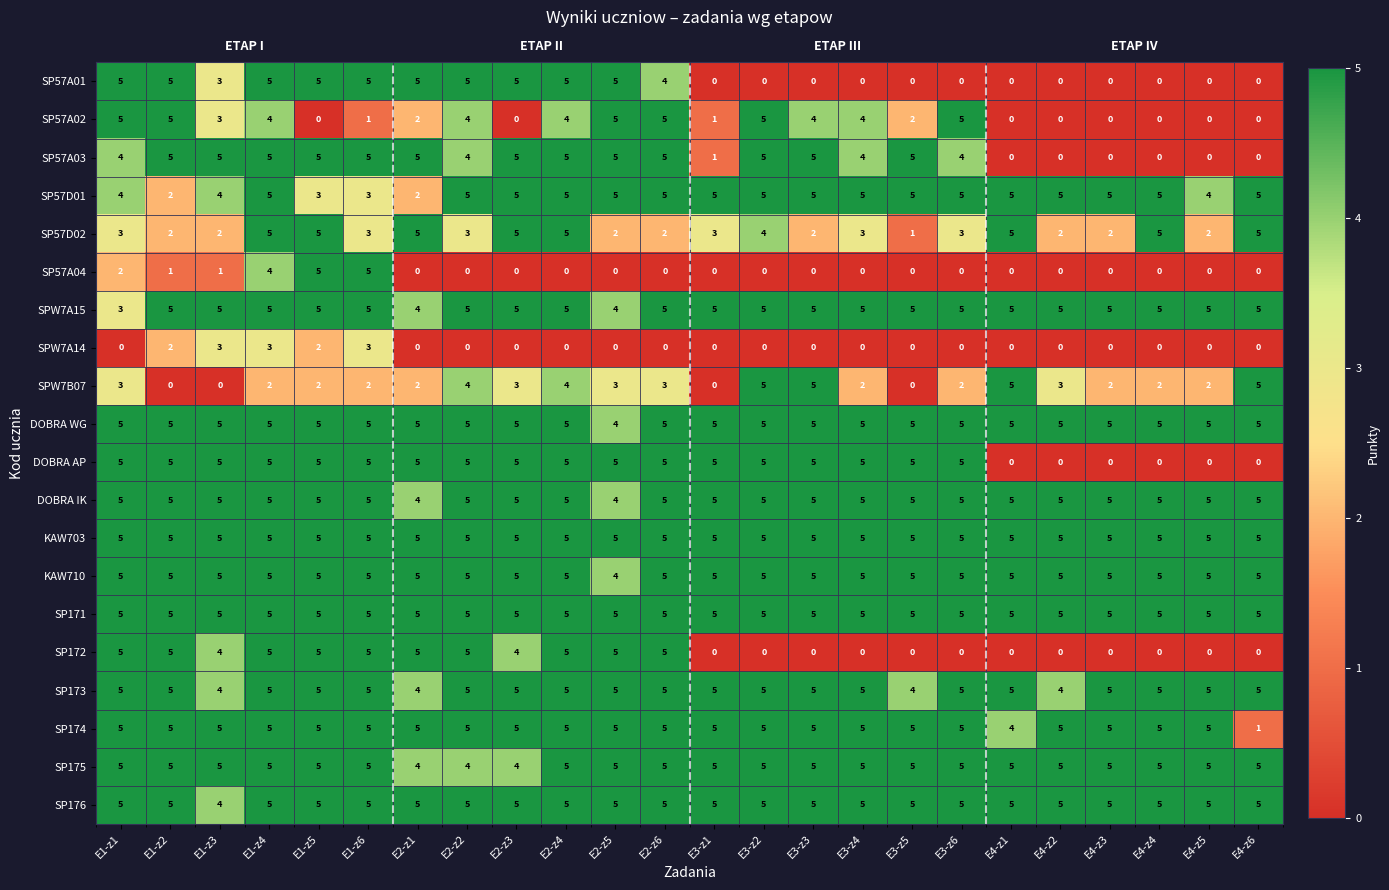

Between E1-z6 and E3-z6, which series saw the biggest shift?

SP57A01